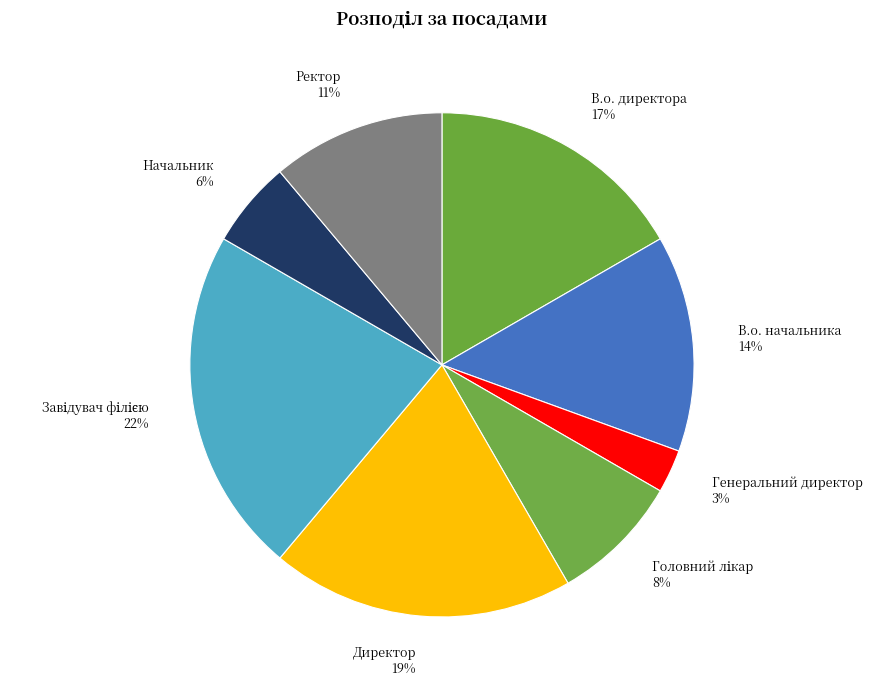

Which slice is the smallest?

Генеральний директор